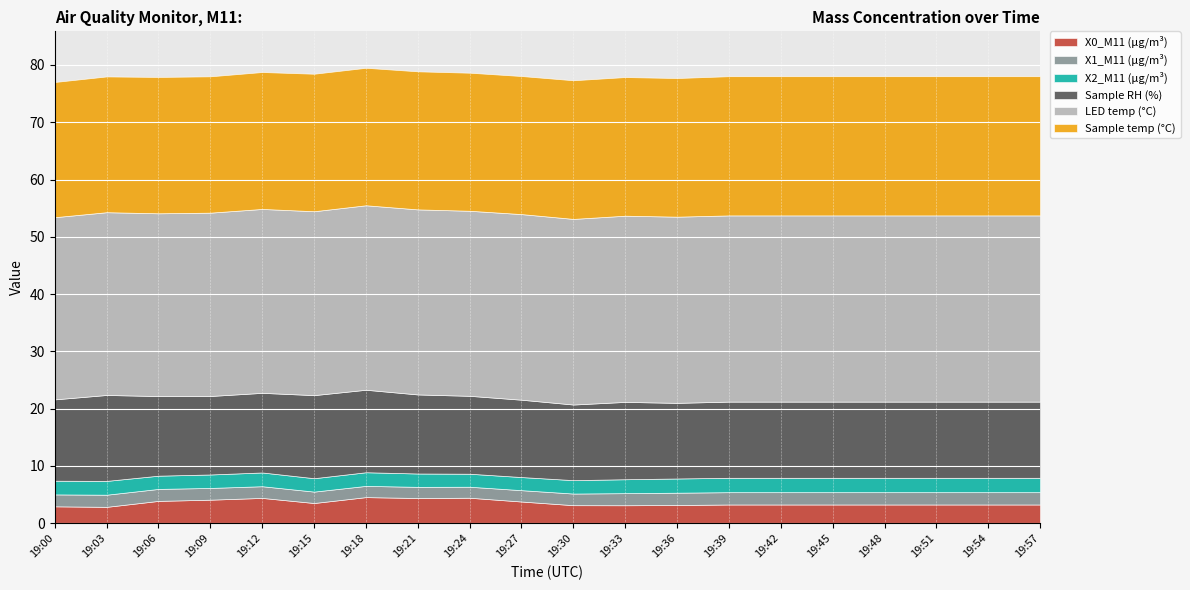

True or false: X2_M11 (μg/m³) and X1_M11 (μg/m³) intersect in this chart.

False